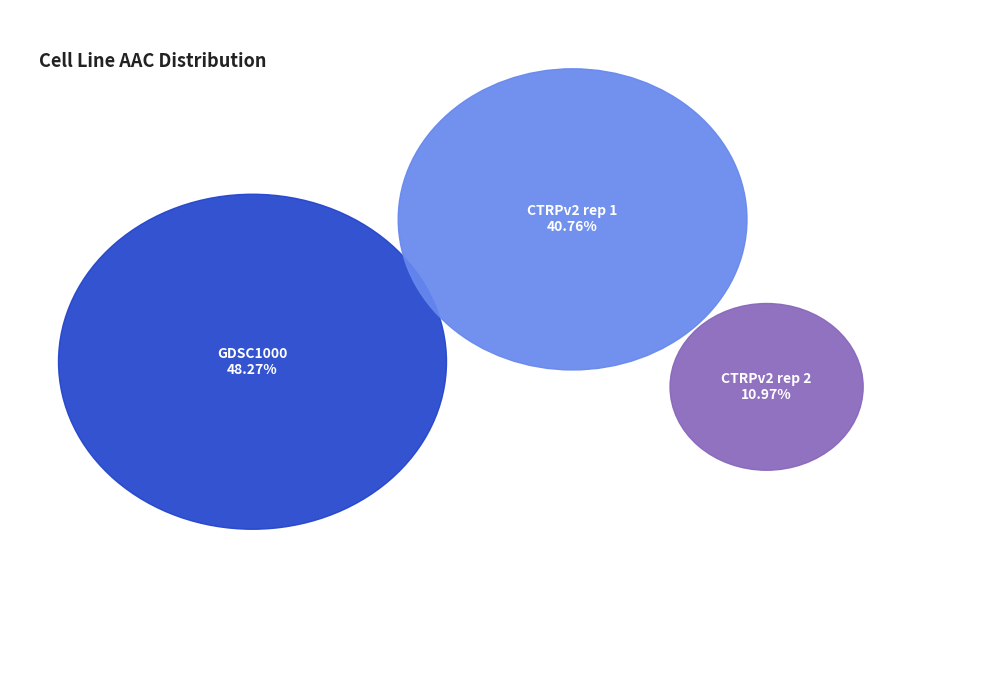

How many slices are in this pie chart?

3